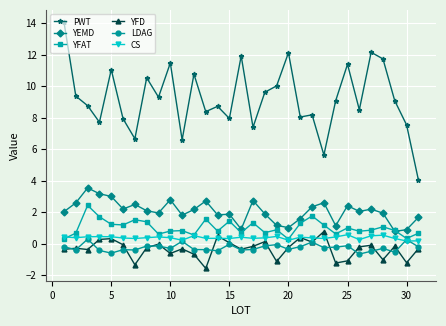

At how many categories does at least one series exceed 7?

27